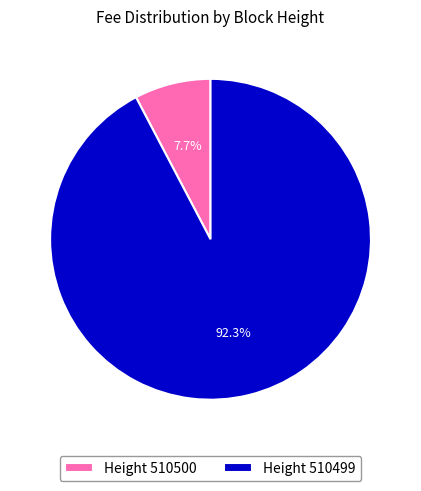

Is there a majority slice in this chart?

Yes